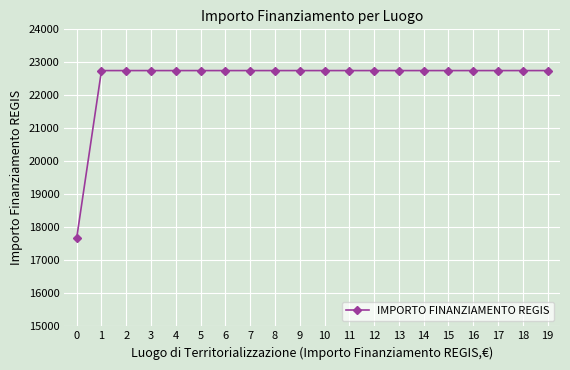

The chart shows a value of 22750.0 at 2. True or false?

True